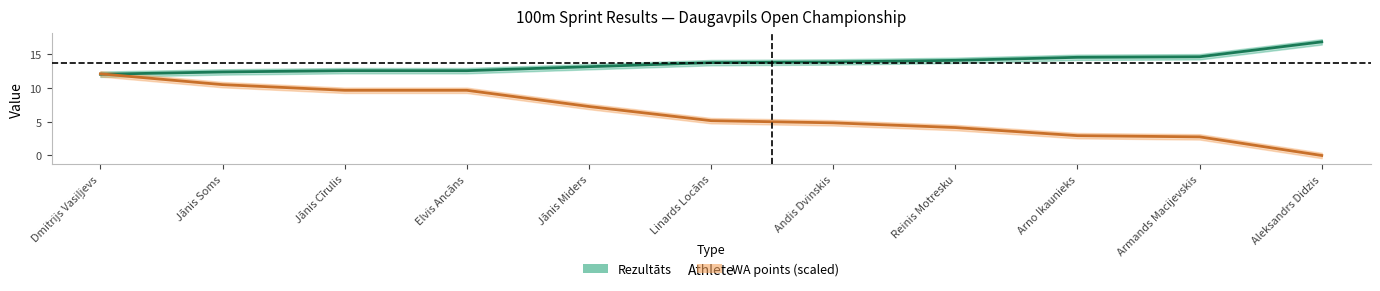

List the series in order of their peak value, highest first.

Rezultāts, WA (÷50)